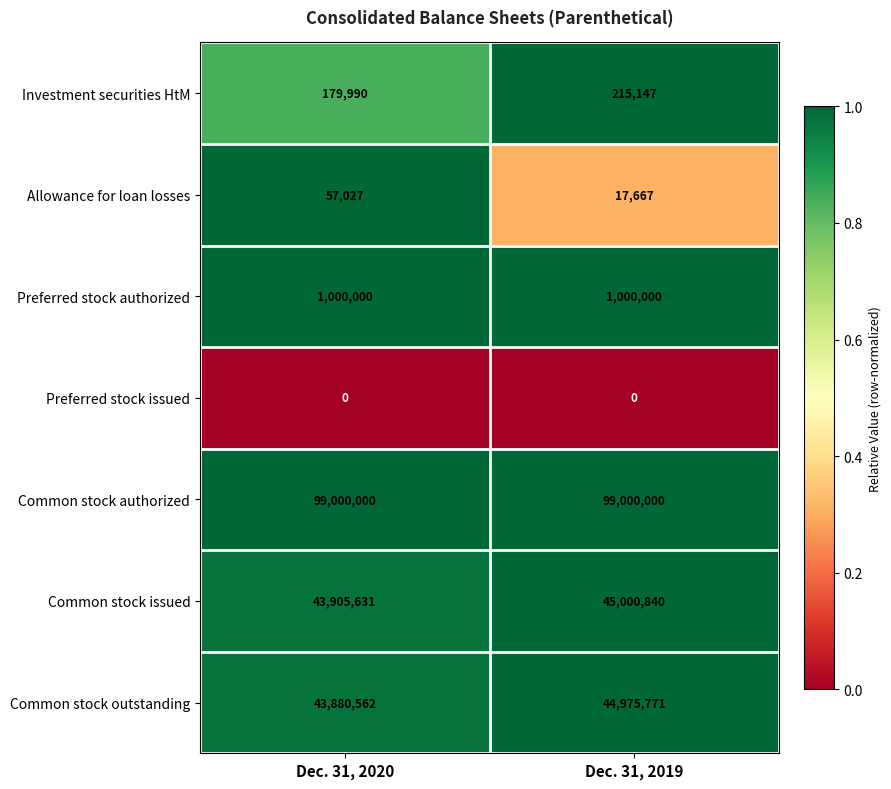

What is the maximum value shown in the chart?

99000000